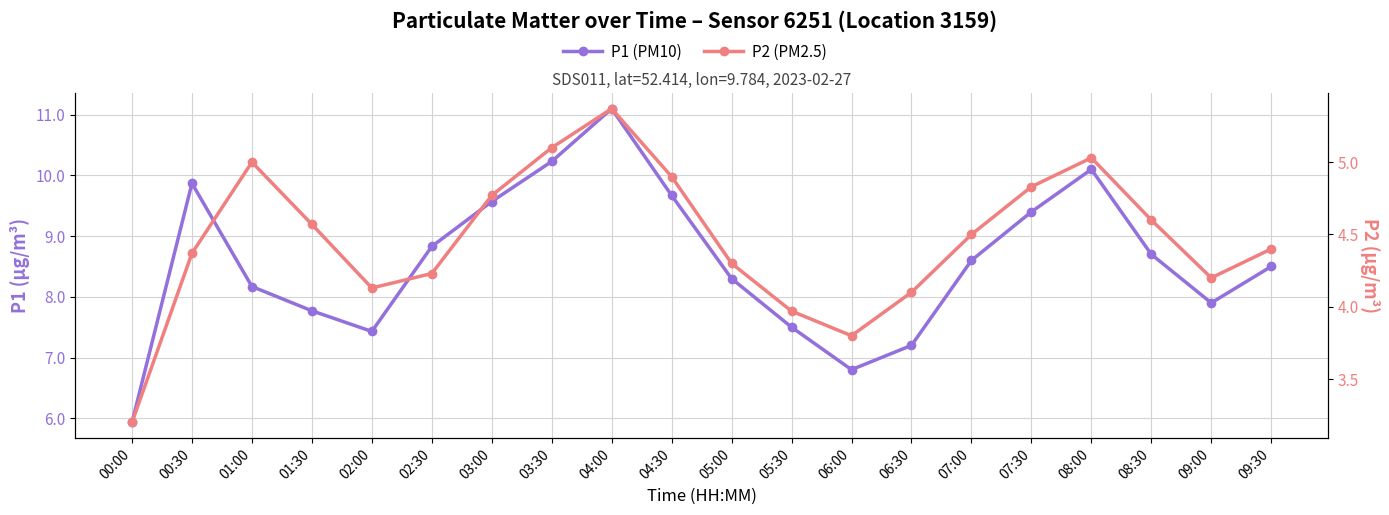

Which category has the lowest value across all series?

00:00